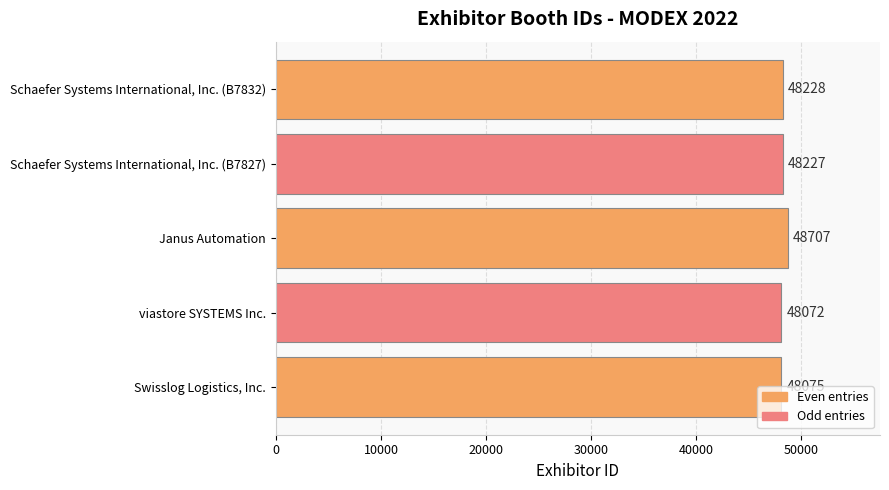

Approximately how many times larger is the value at Swisslog Logistics, Inc. compared to Schaefer Systems International, Inc. (B7827)?

1.0